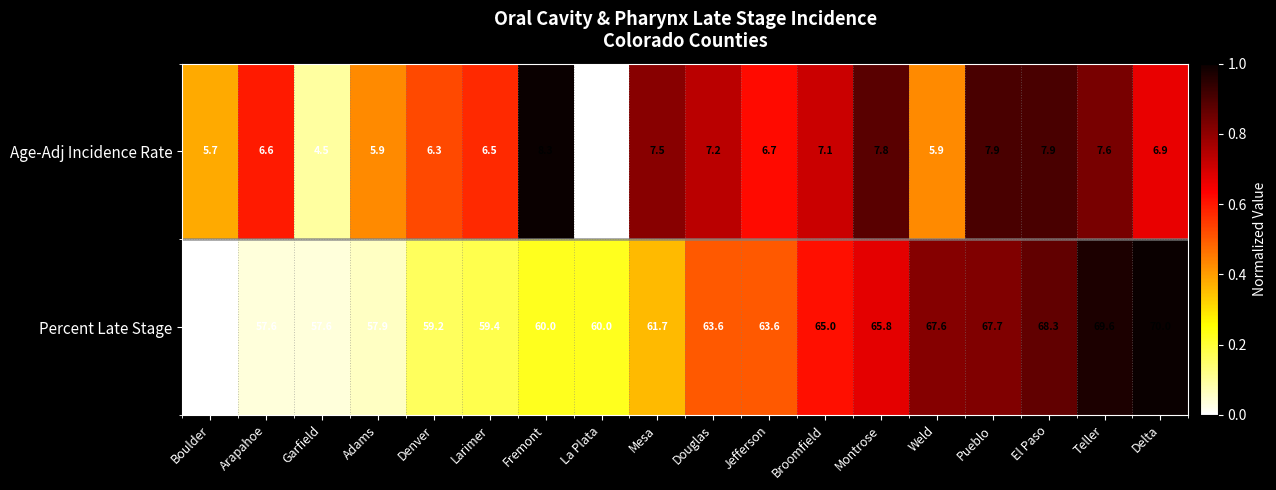

What is the difference between the maximum and second lowest values in the Percent Late Stage series?

12.4